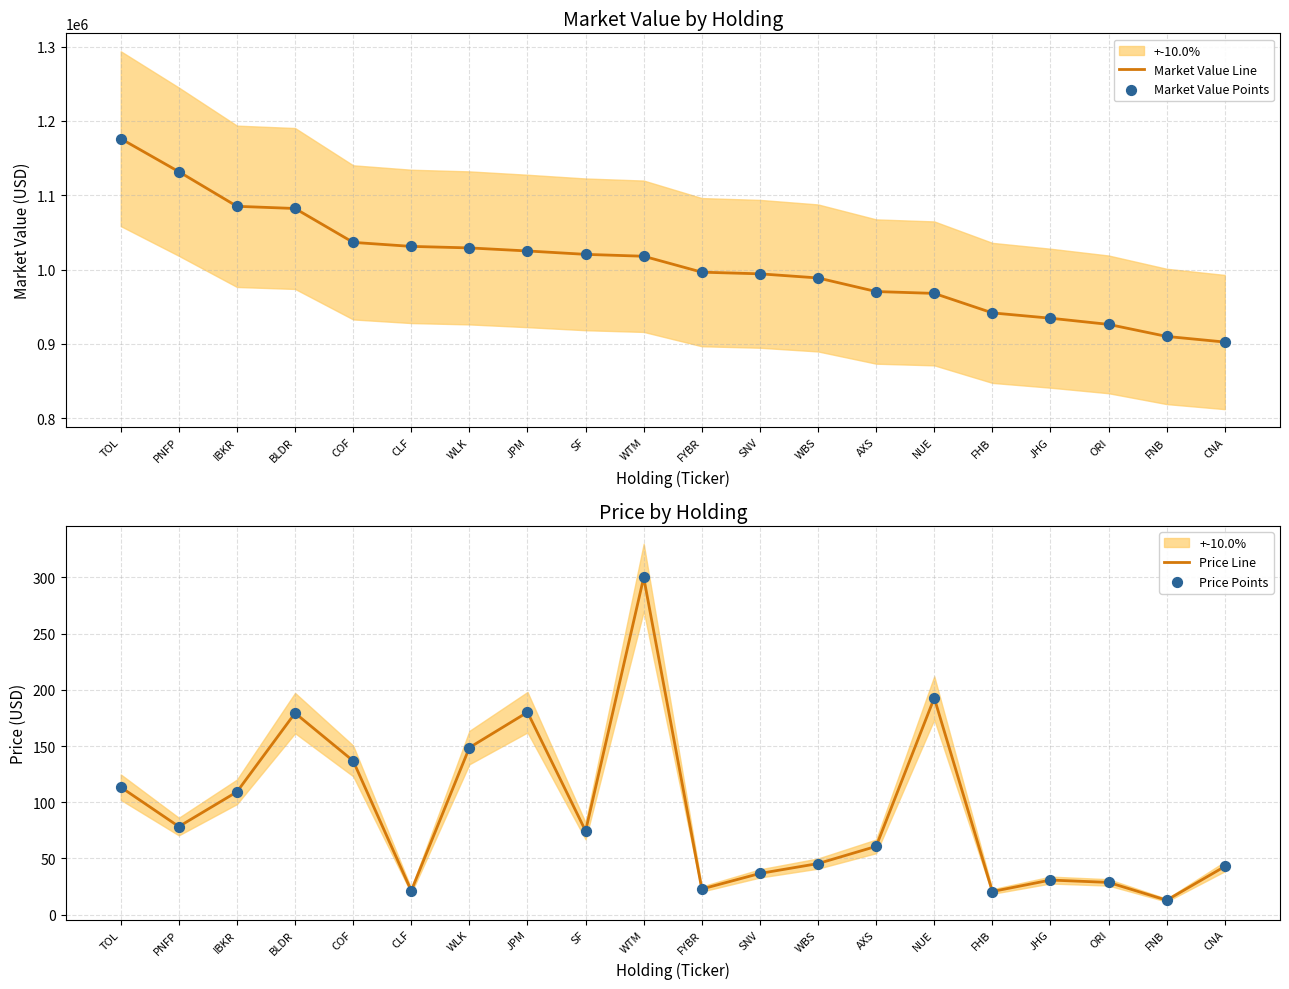

Which series has the largest total across all categories?

Market Value Line